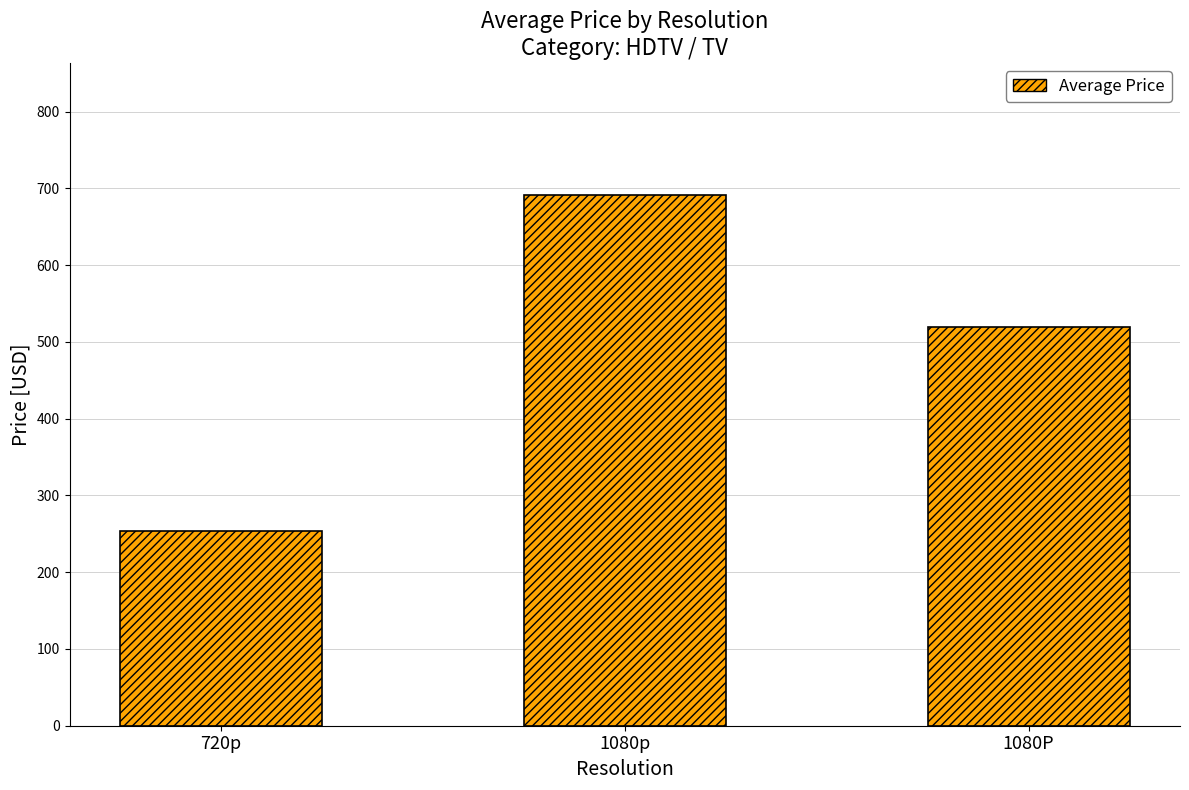

Where is the data nearest to the value 472?

1080P